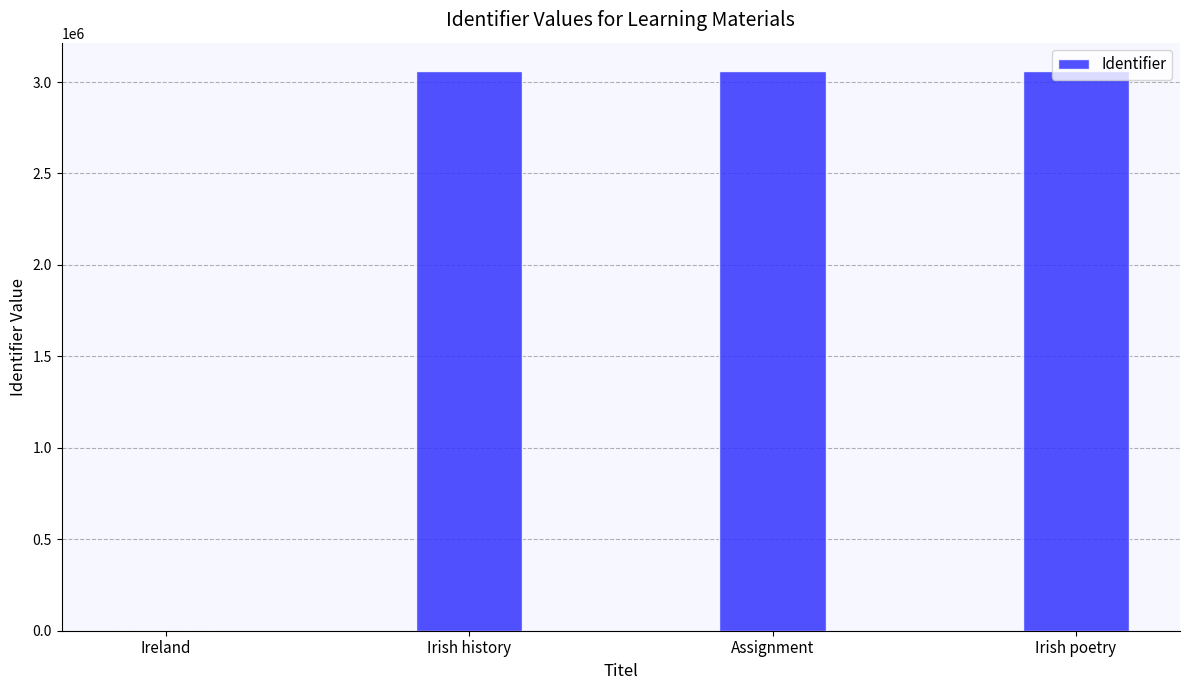

What is the greatest value displayed?

3062180